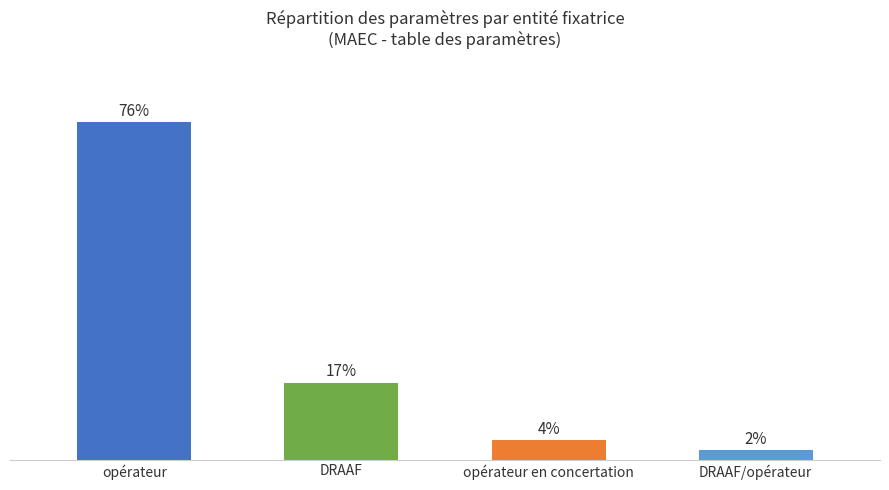

Approximately how many times larger is the value at opérateur en concertation compared to DRAAF?

0.2